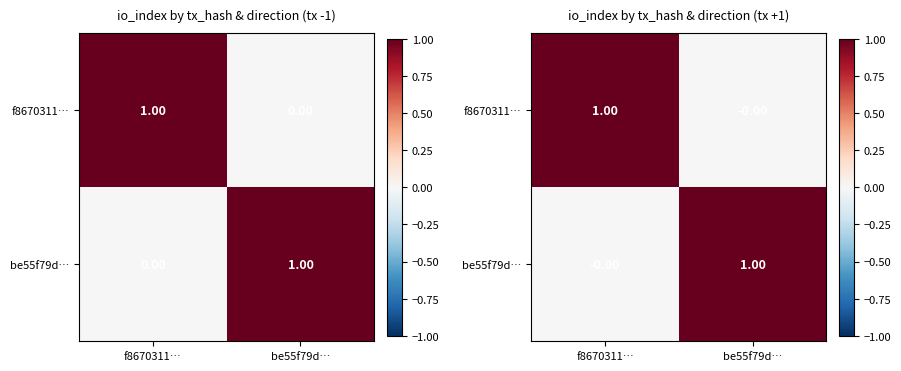

What is the total value across all series at be55f79d…?

1